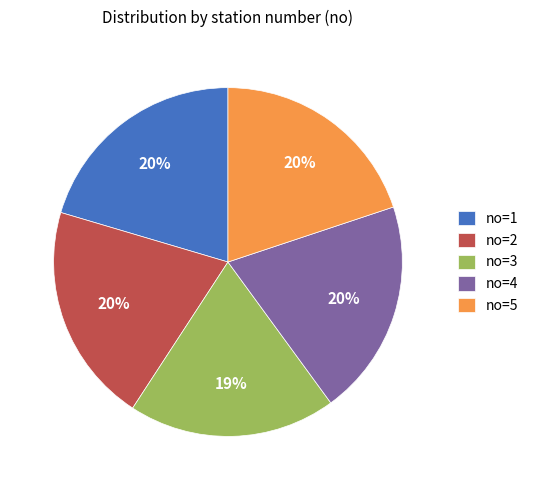

Do no=5 and no=1 together represent more than half of the pie?

No